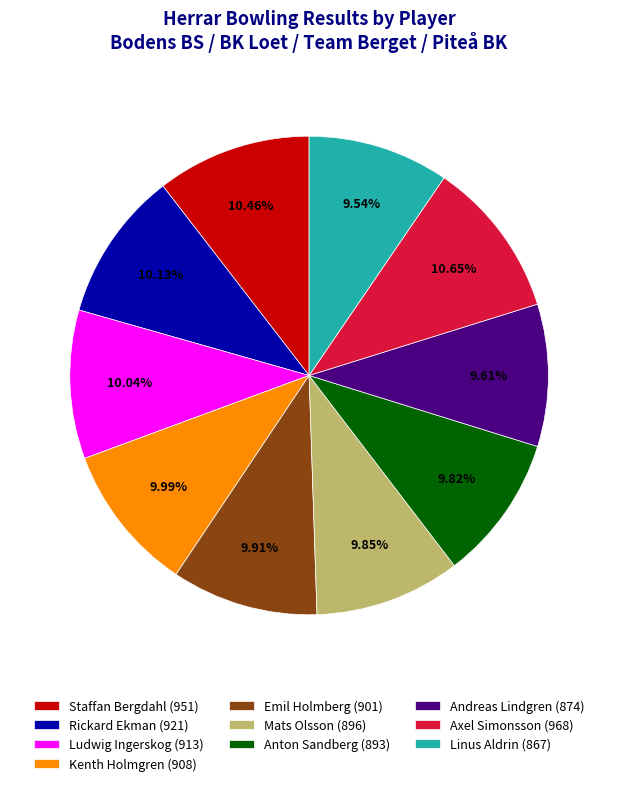

How many segments does this pie chart have?

10